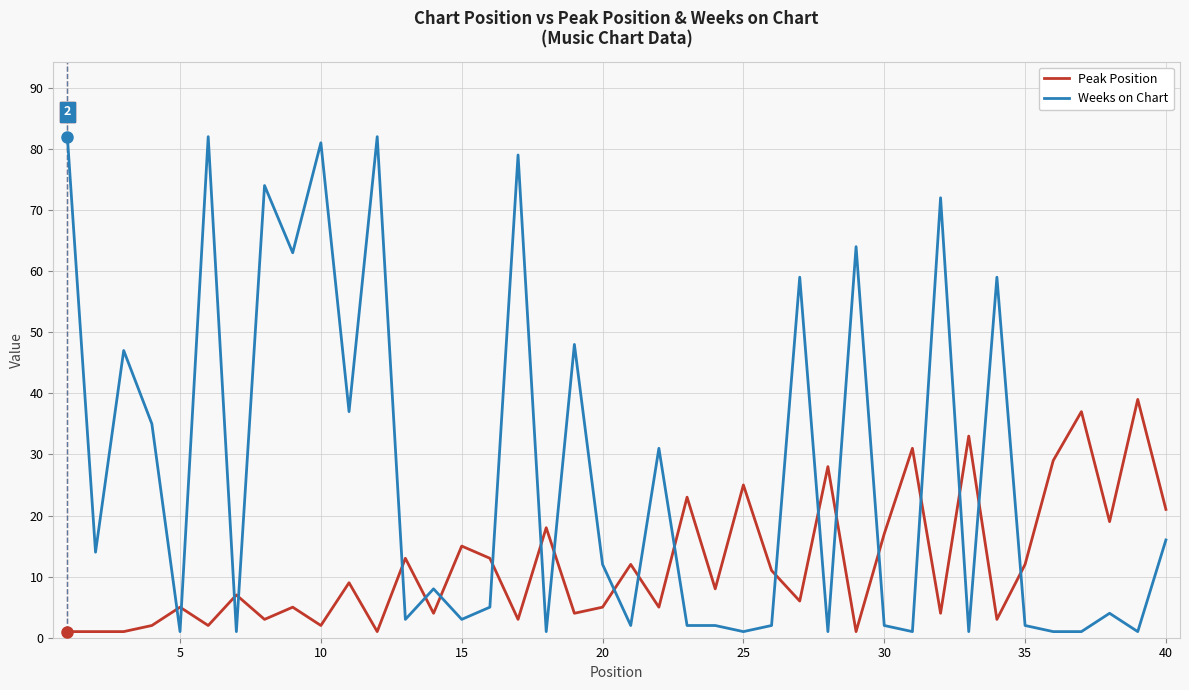

Which series has the largest total across all categories?

Weeks on Chart